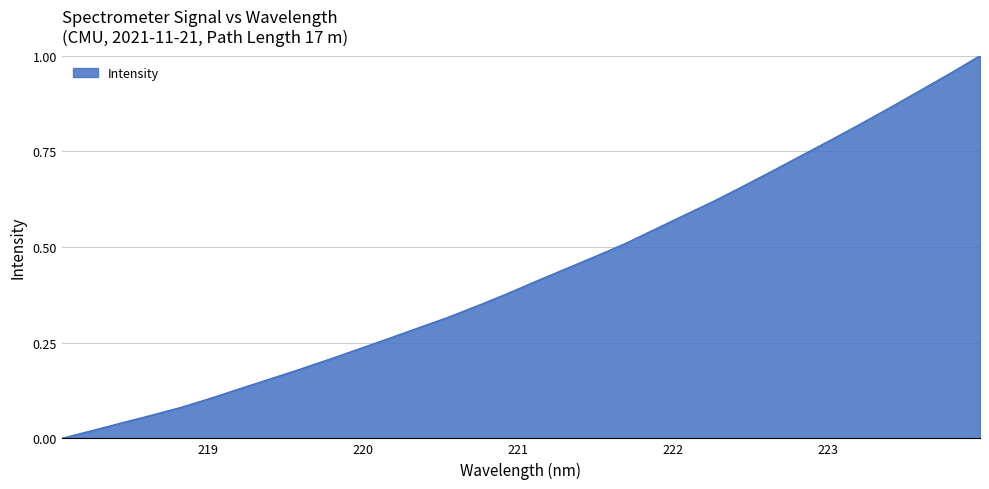

Does the chart have visible grid lines?

Yes